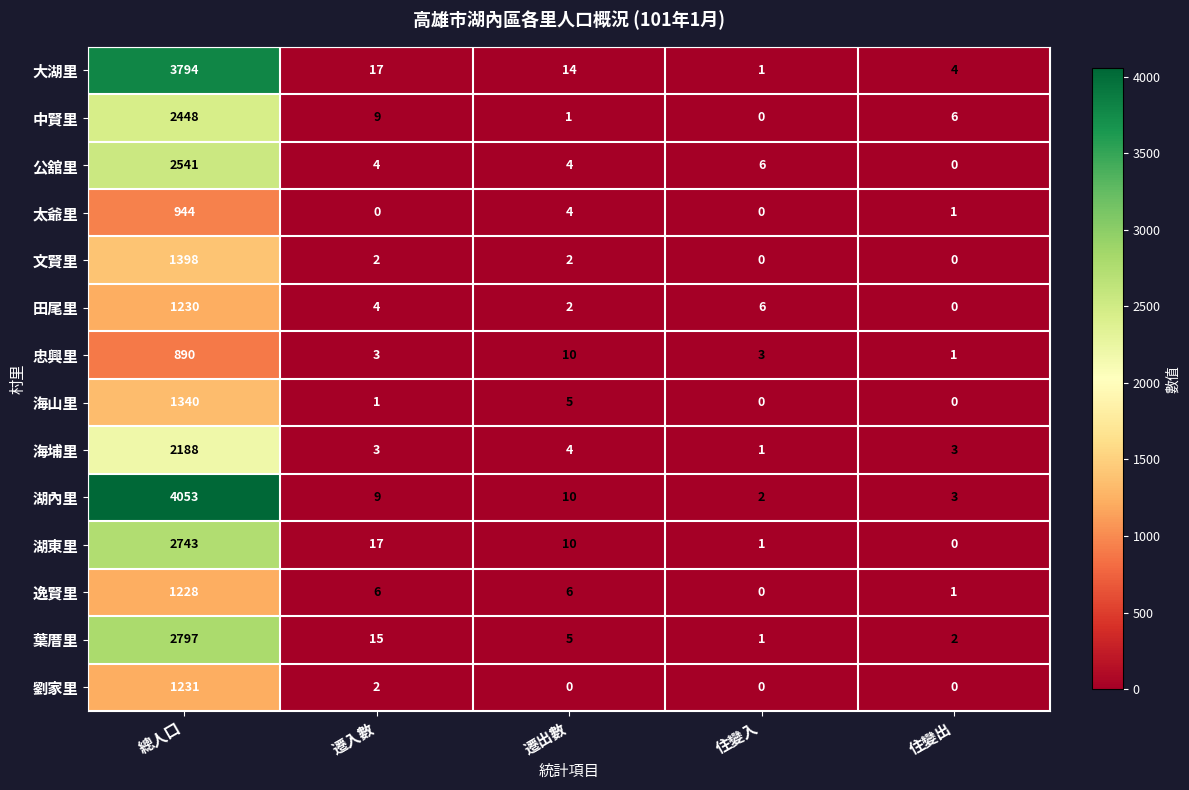

How many distinct data groups are displayed?

14